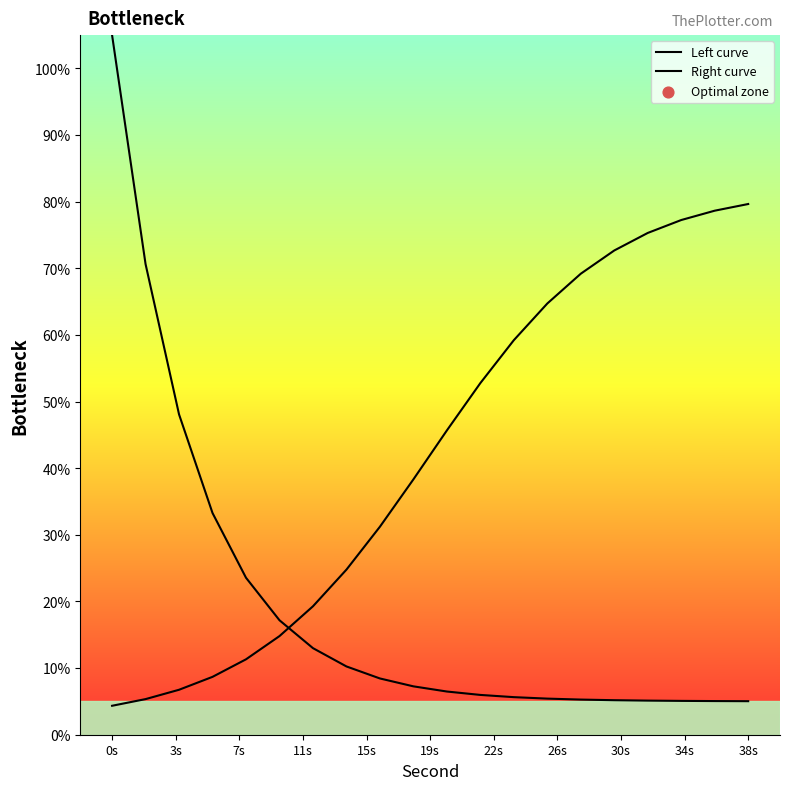

Is the value of Right curve at 16 greater than the value of Left curve at 16?

Yes